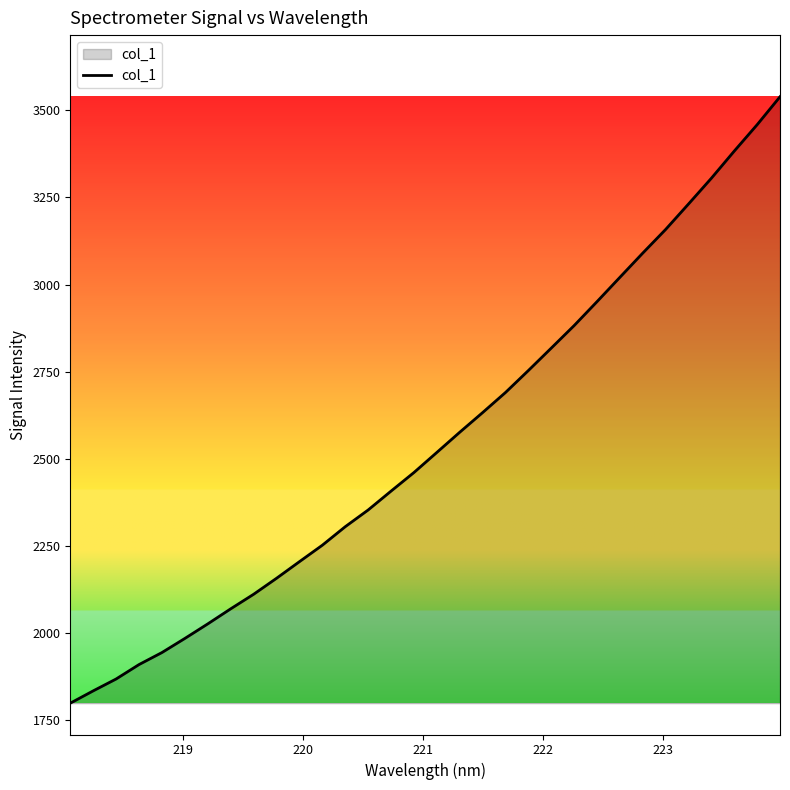

What is the smallest value displayed?

1798.3